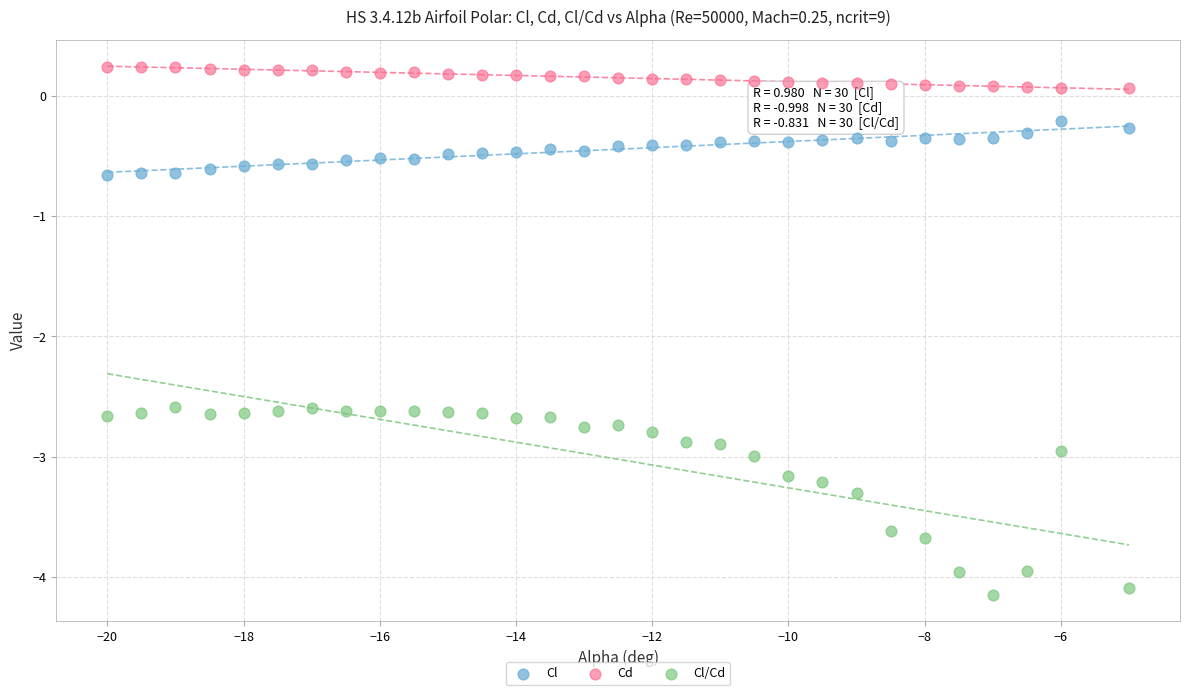

Which series contains the lowest Y value?

Cl/Cd